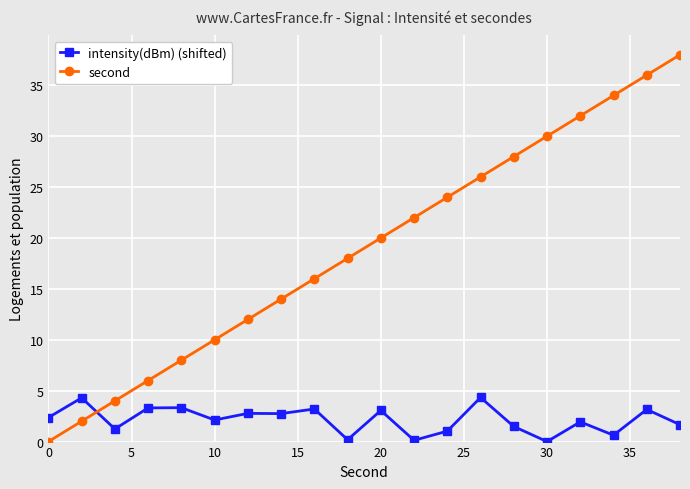

True or false: intensity(dBm) (shifted) and second intersect in this chart.

True